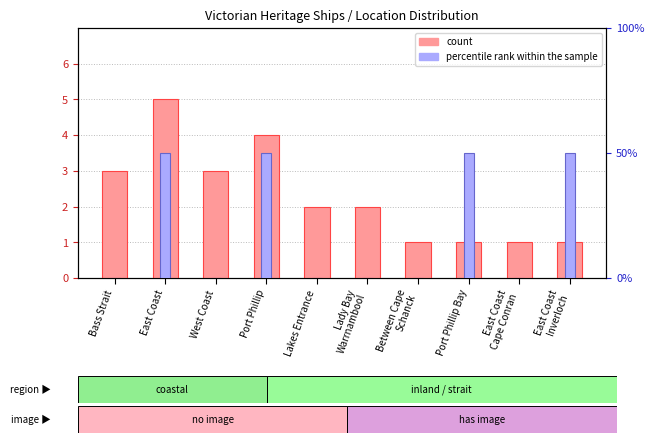

What is the difference between the maximum and minimum values in the percentile rank within the sample series?

1